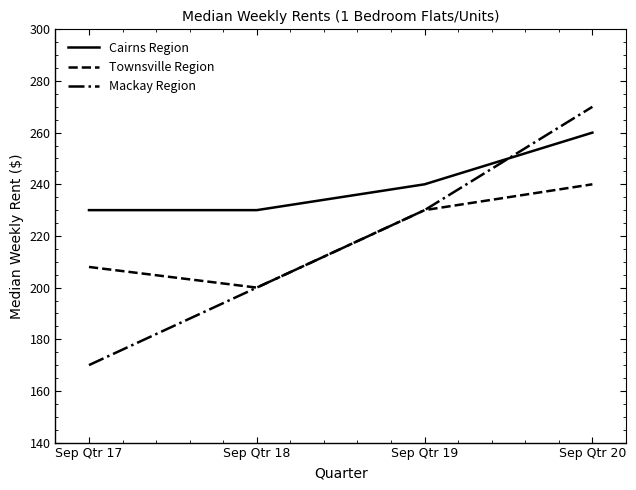

What is the approximate value of Cairns Region at Sep Qtr 17, to the nearest 5?

230